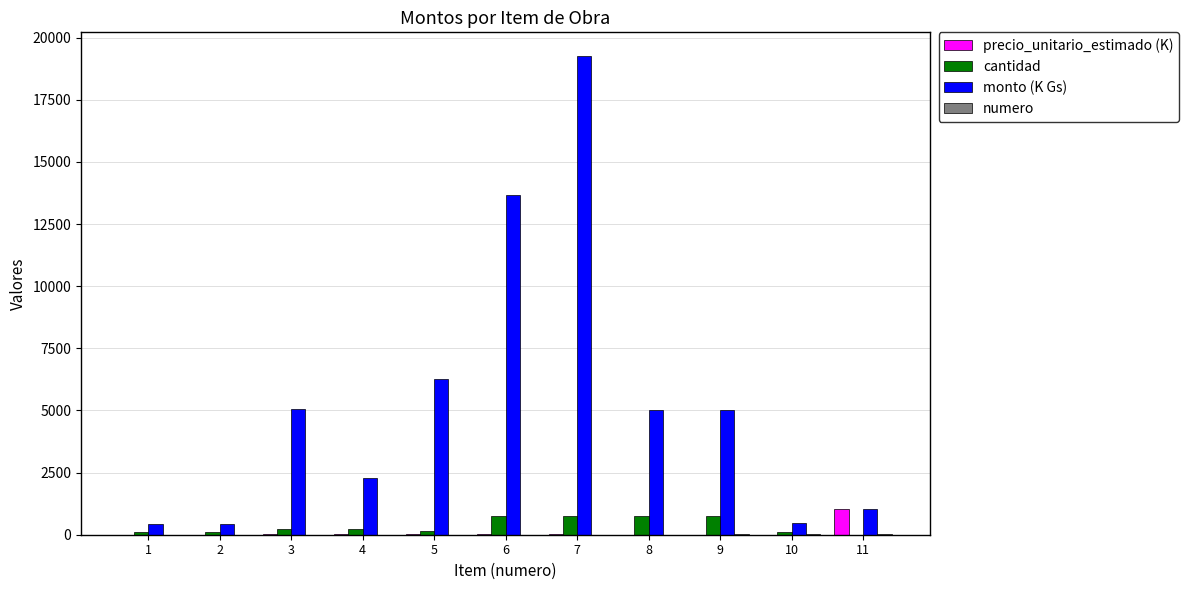

How many groups of bars are there?

11